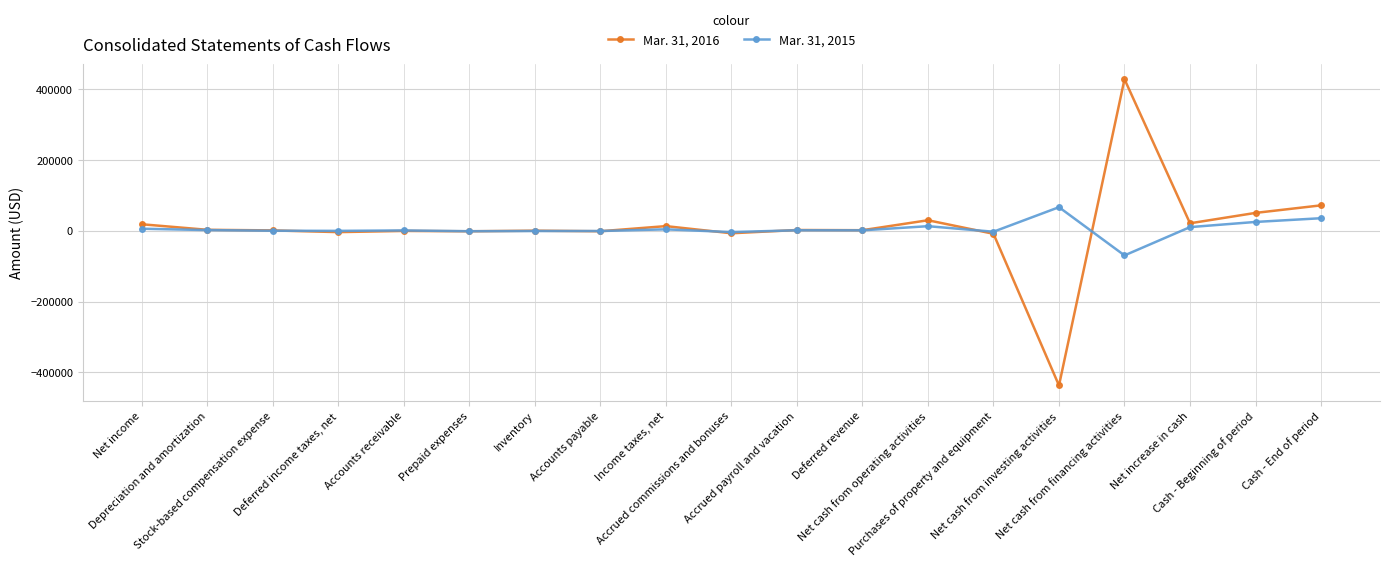

List the series in order of their overall mean, highest first.

Mar. 31, 2016, Mar. 31, 2015